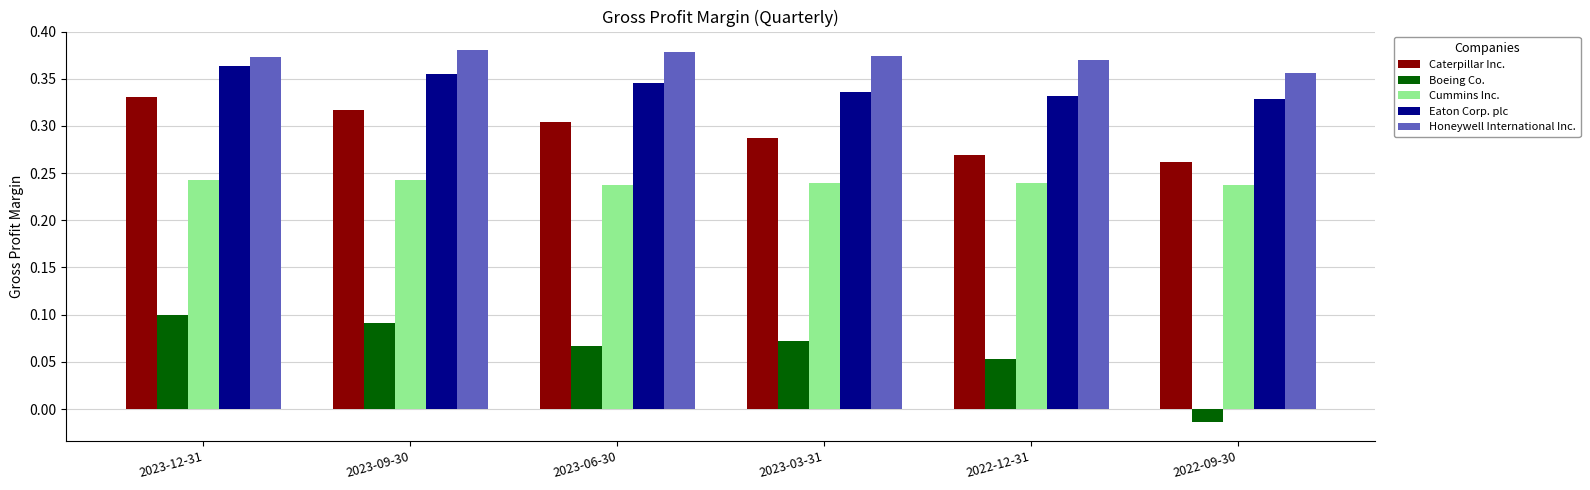

Is it true that Eaton Corp. plc equals 0.2 at 2022-12-31?

False